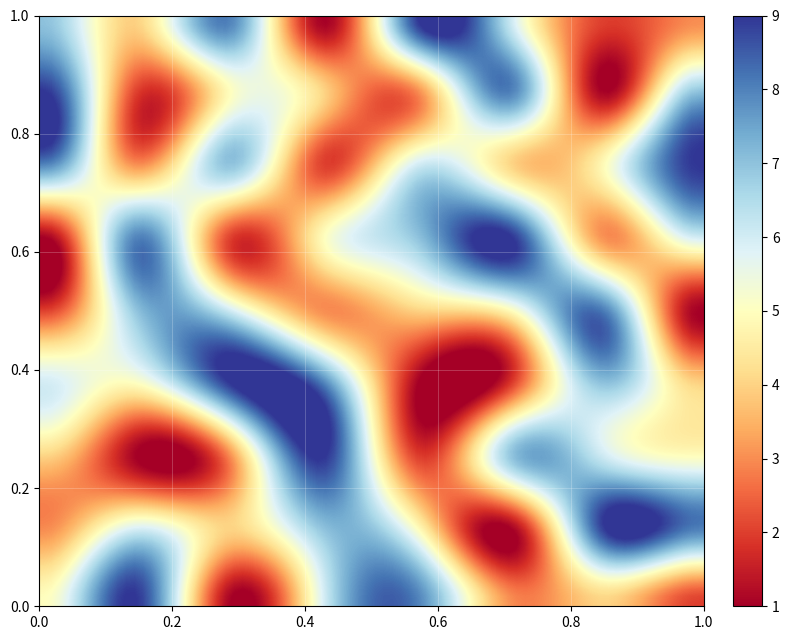

Count the number of categories in the chart.

8